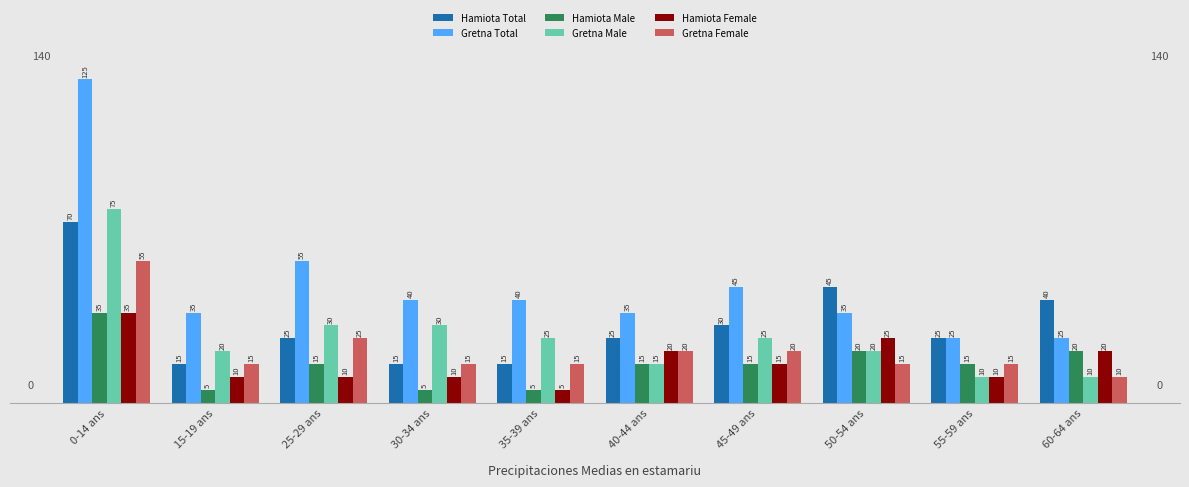

Reading left to right, list all the values displayed in this chart.

Hamiota Total: 70	15	25	15	15	25	30	45	25	40
Gretna Total: 125	35	55	40	40	35	45	35	25	25
Hamiota Male: 35	5	15	5	5	15	15	20	15	20
Gretna Male: 75	20	30	30	25	15	25	20	10	10
Hamiota Female: 35	10	10	10	5	20	15	25	10	20
Gretna Female: 55	15	25	15	15	20	20	15	15	10